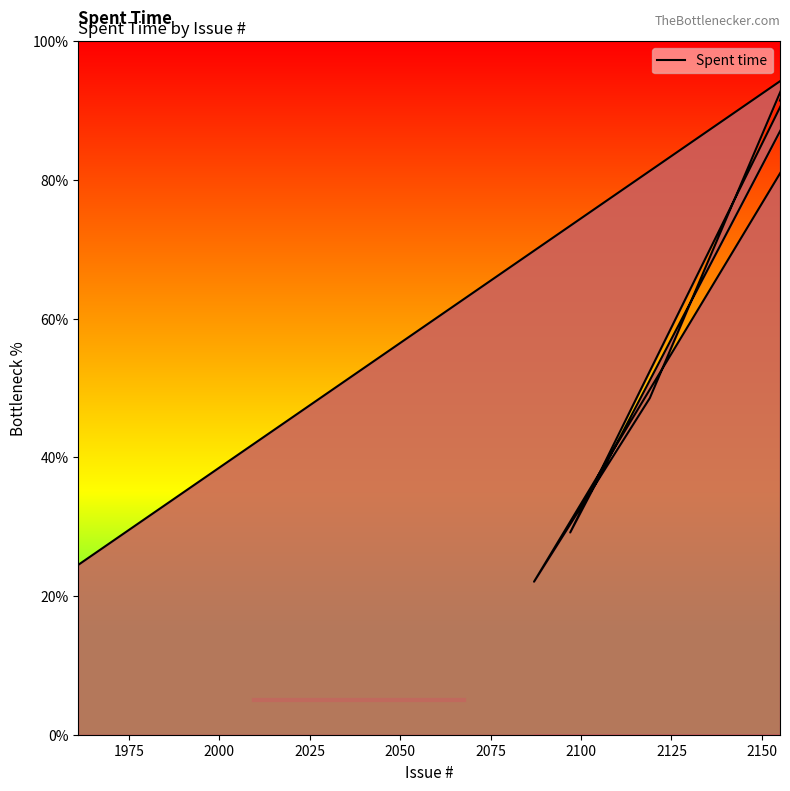

Does the chart have visible grid lines?

No